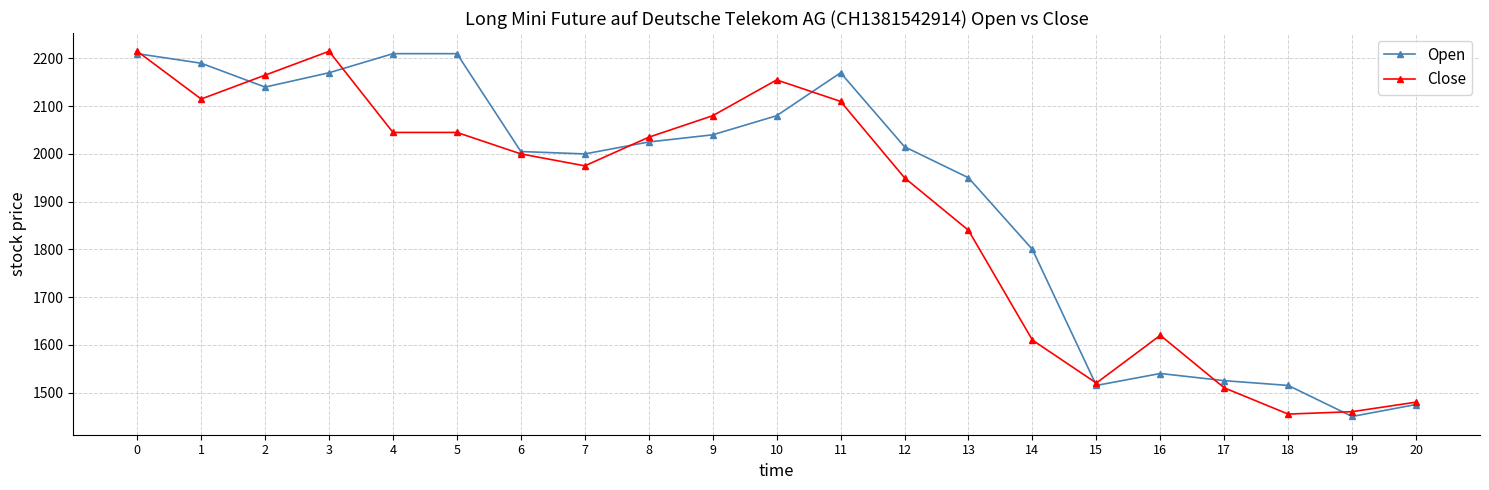

What is the difference between the Close values at 6 and 1?

115